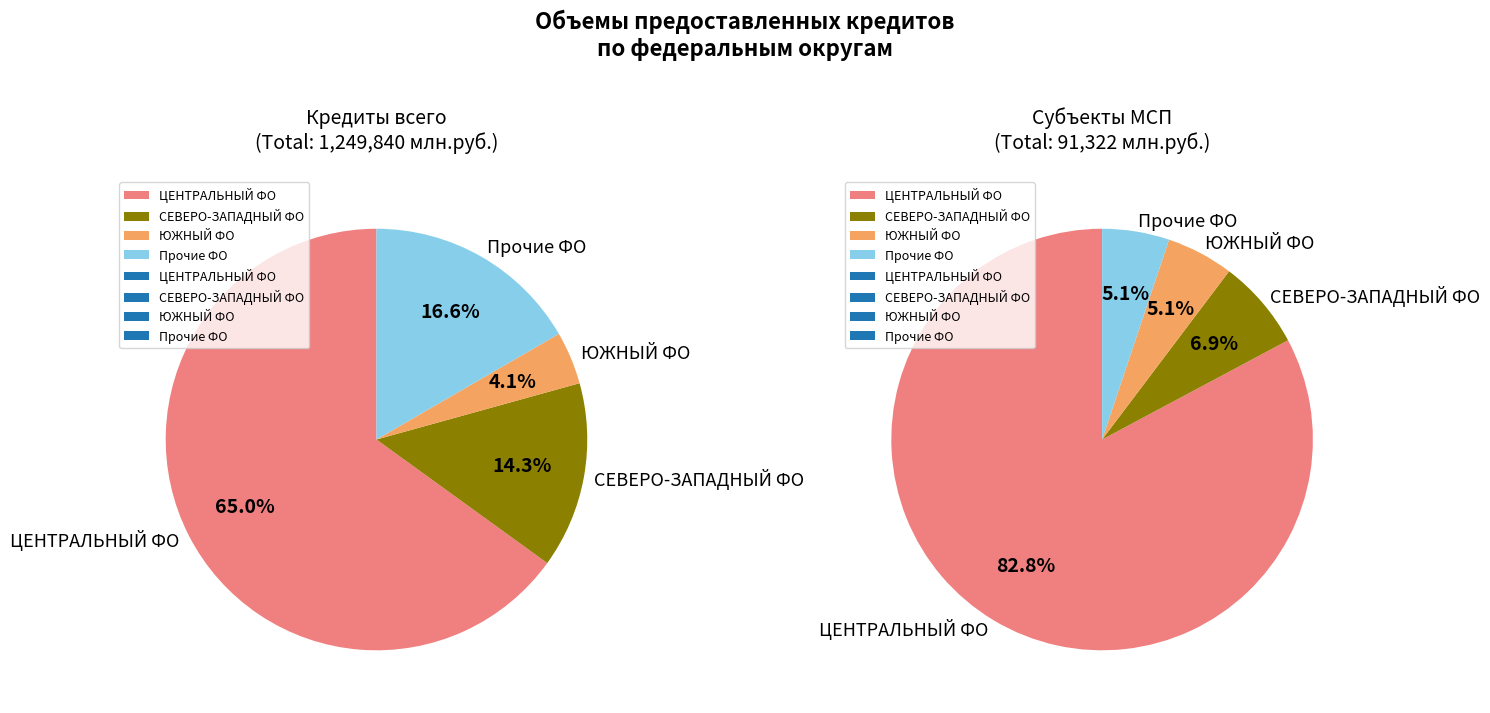

What percentage is NOT represented by СЕВЕРО-ЗАПАДНЫЙ ФЕДЕРАЛЬНЫЙ ОКРУГ?

85.7%